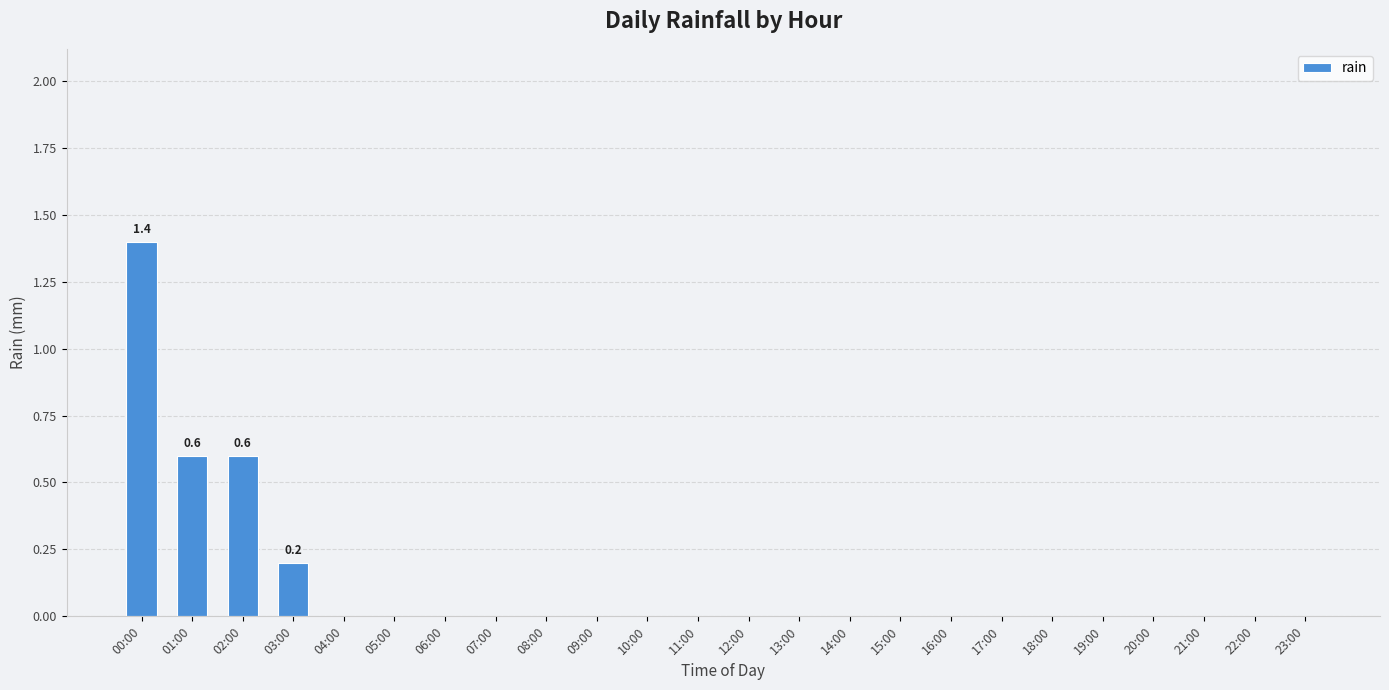

Reading right to left, list all the values displayed in this chart.

0.0	0.0	0.0	0.0	0.0	0.0	0.0	0.0	0.0	0.0	0.0	0.0	0.0	0.0	0.0	0.0	0.0	0.0	0.0	0.0	0.2	0.6	0.6	1.4